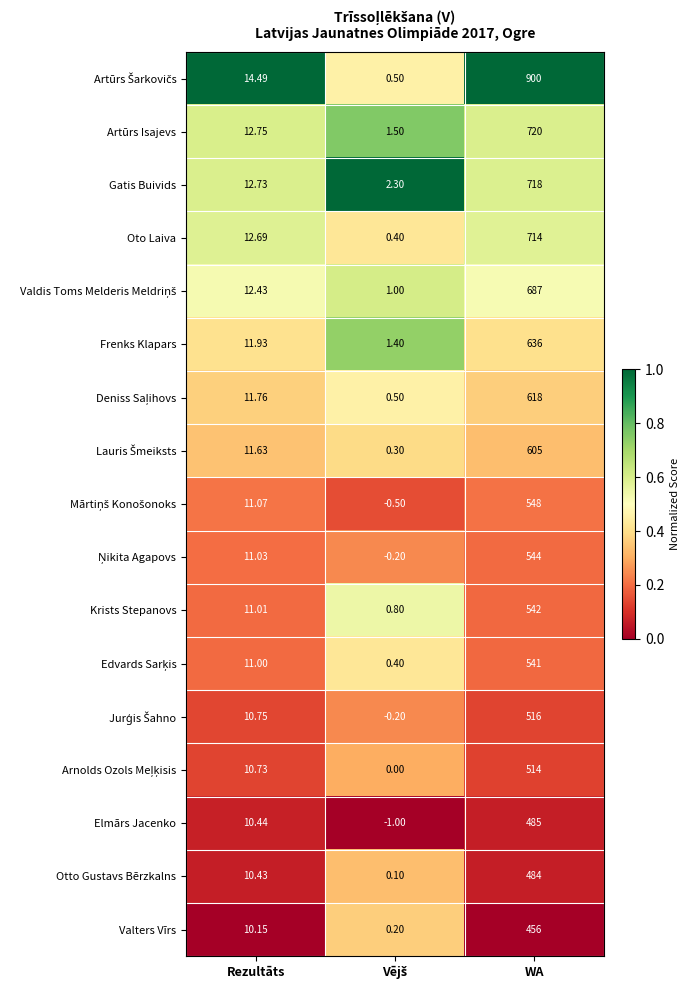

At which category is the sum across all series the highest?

WA